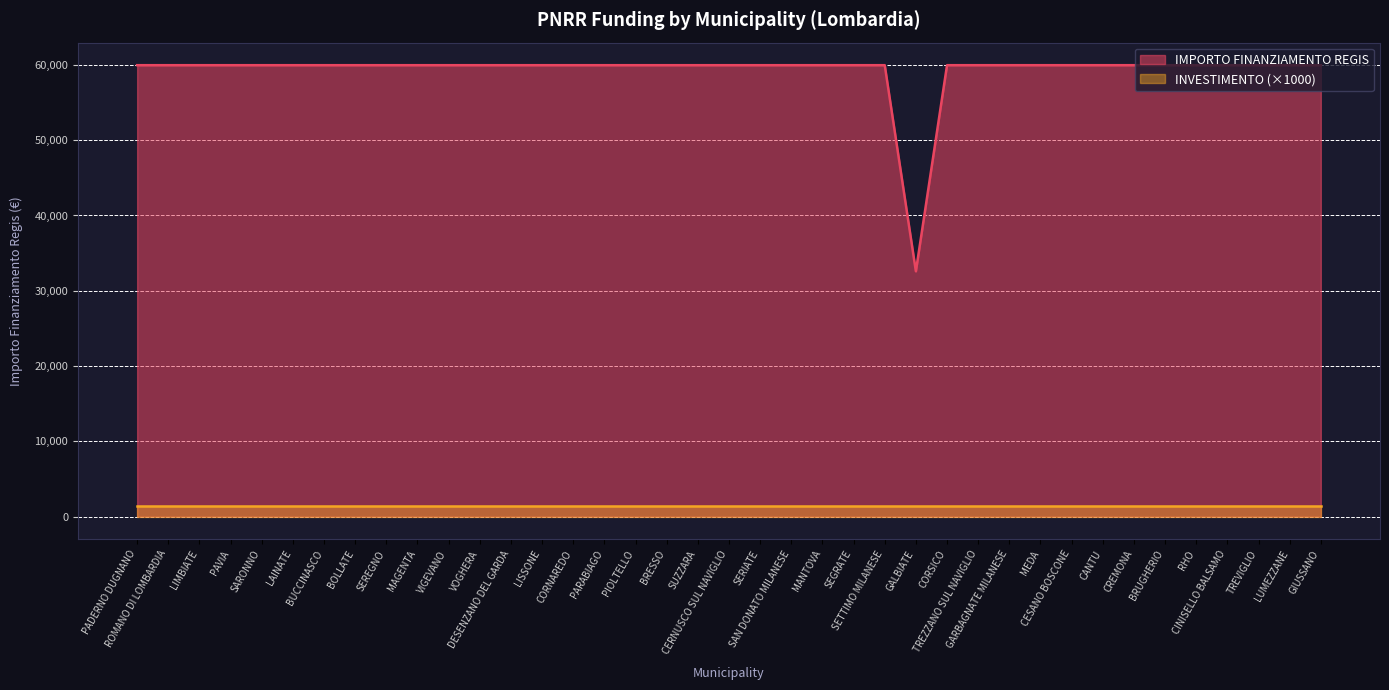

The value at BOLLATE is 59966. True or false?

True